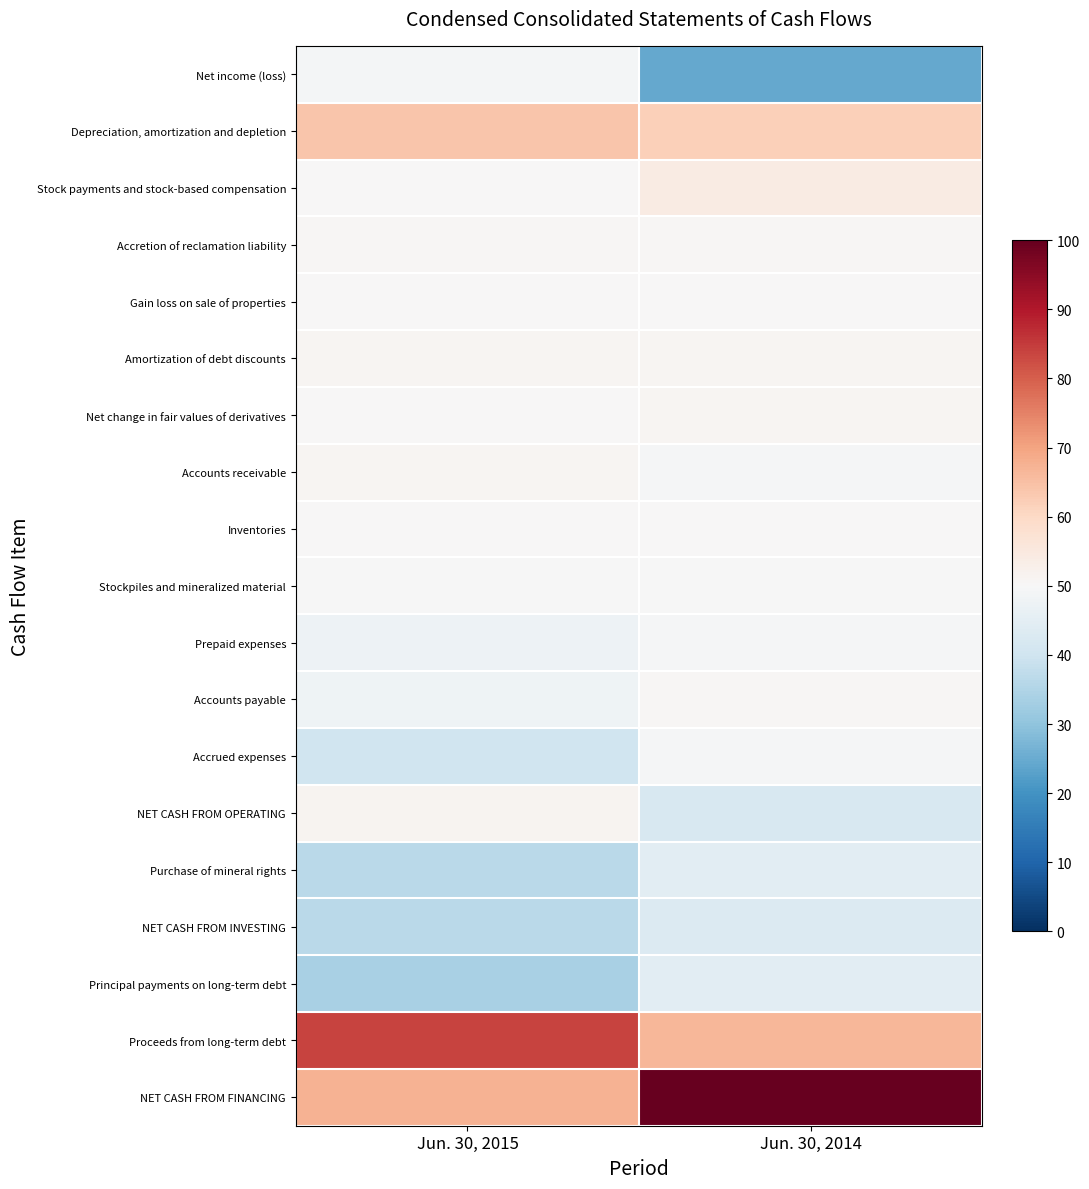

List the series in order of their peak value, highest first.

NET CASH FROM FINANCING, Proceeds from long-term debt, Depreciation, amortization and depletion, Stock payments and stock-based compensation, NET CASH FROM OPERATING, Amortization of debt discounts, Net change in fair values of derivatives, Accounts receivable, Accounts payable, Accretion of reclamation liability, Inventories, Gain loss on sale of properties, Stockpiles and mineralized material, Accrued expenses, Prepaid expenses, Net income (loss), Purchase of mineral rights, Principal payments on long-term debt, NET CASH FROM INVESTING